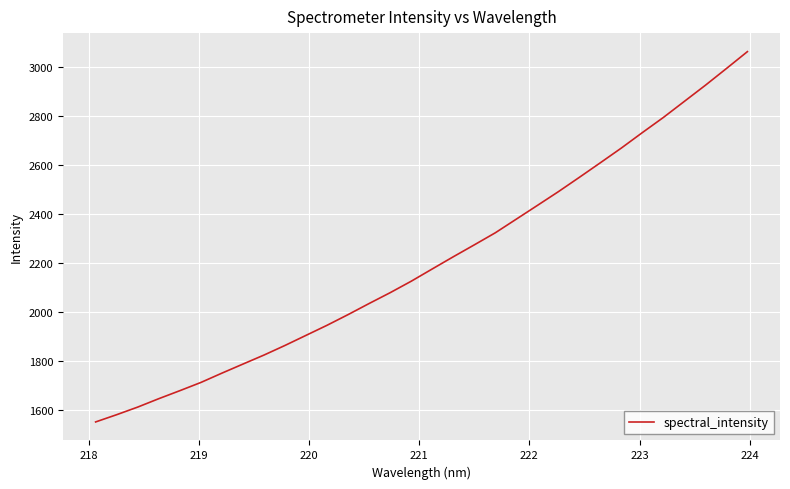

Reading right to left, extract all data points from this chart.

3060.7	2991.9	2923.8	2858.3	2792.7	2731.1	2668.1	2608.1	2548.7	2490.2	2434.1	2378.4	2322.8	2273.6	2225.0	2175.4	2125.5	2078.9	2034.8	1989.6	1946.1	1905.0	1863.9	1824.7	1788.0	1751.0	1713.0	1679.6	1647.0	1612.8	1581.8	1552.3